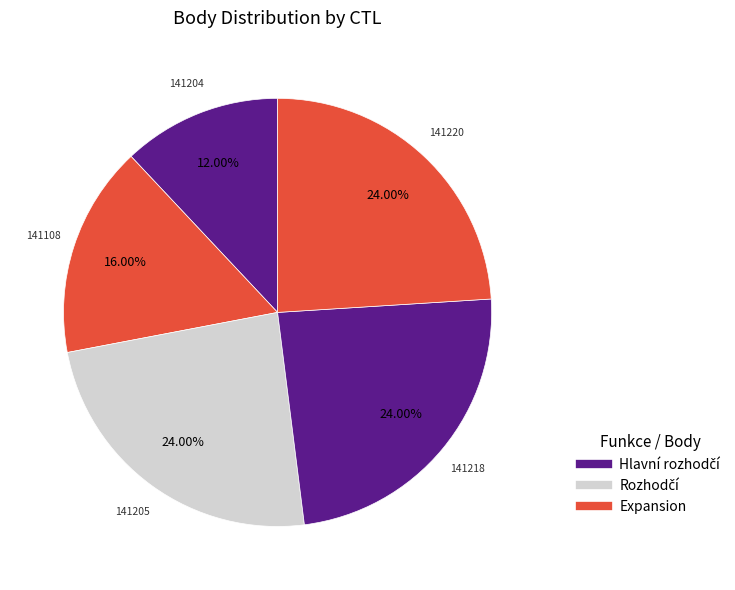

Count the number of slices in the pie.

5